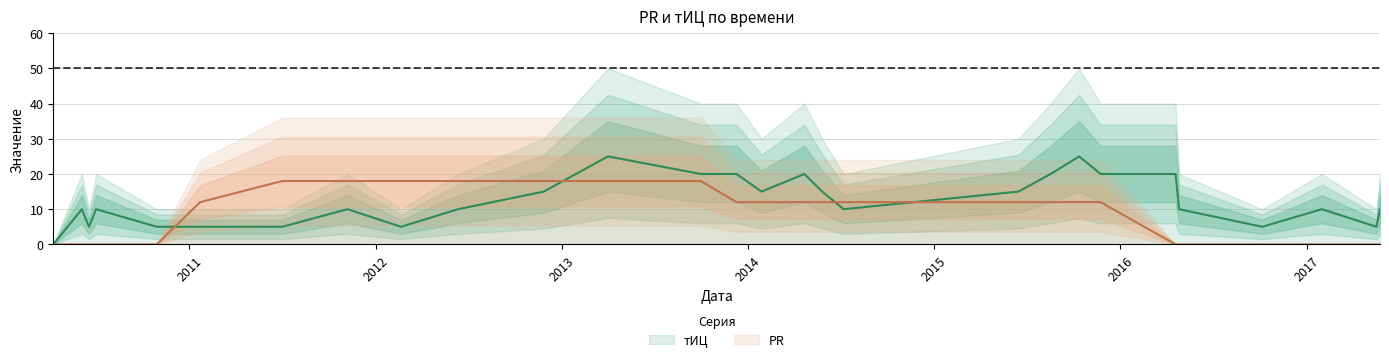

Where is PR nearest to the value 9?

2011-01-22